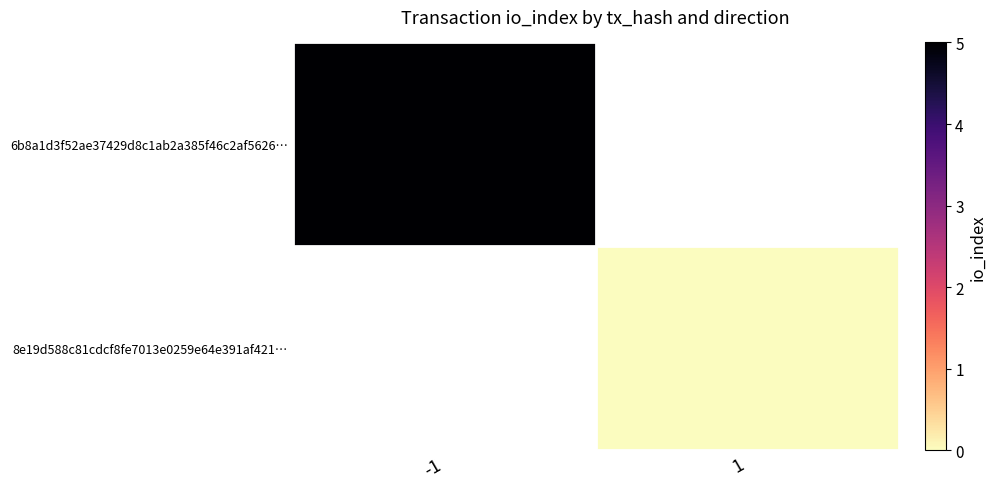

Rank the categories by 8e19d588c81cdcf8fe7013e0259e64e391af421… value from highest to lowest.

-1, 1